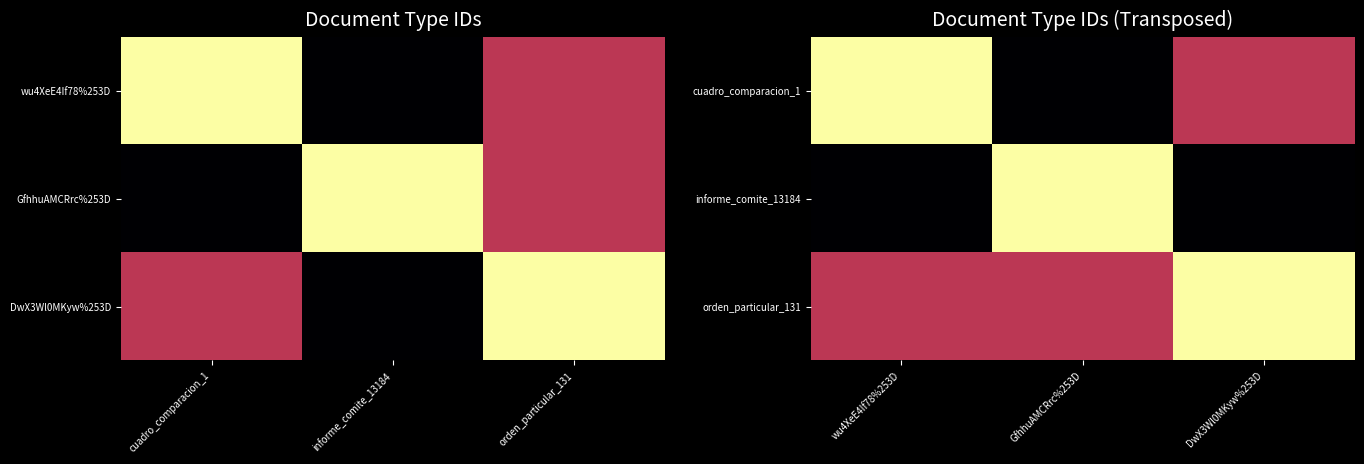

Is it true that cuadro_comparacion_1 equals 21 at wu4XeE4If78%253D?

False